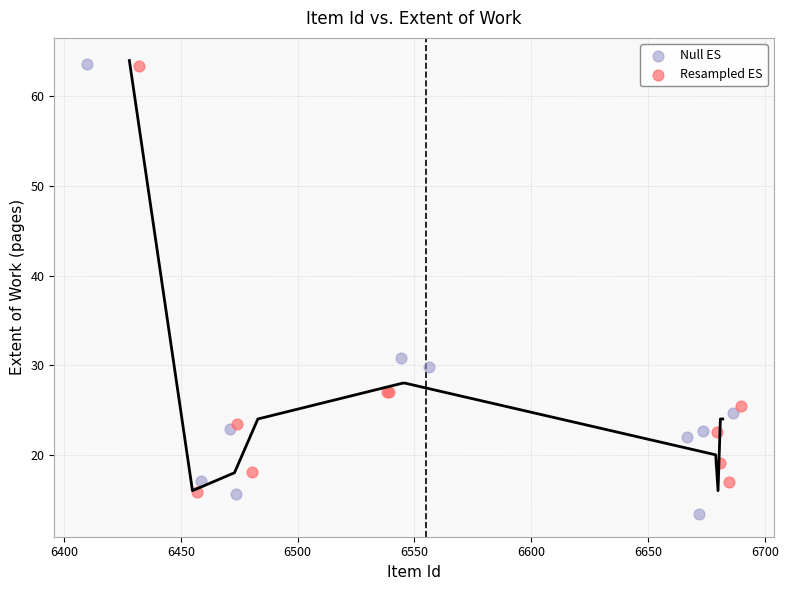

Which series has the widest spread of Y values?

Null ES